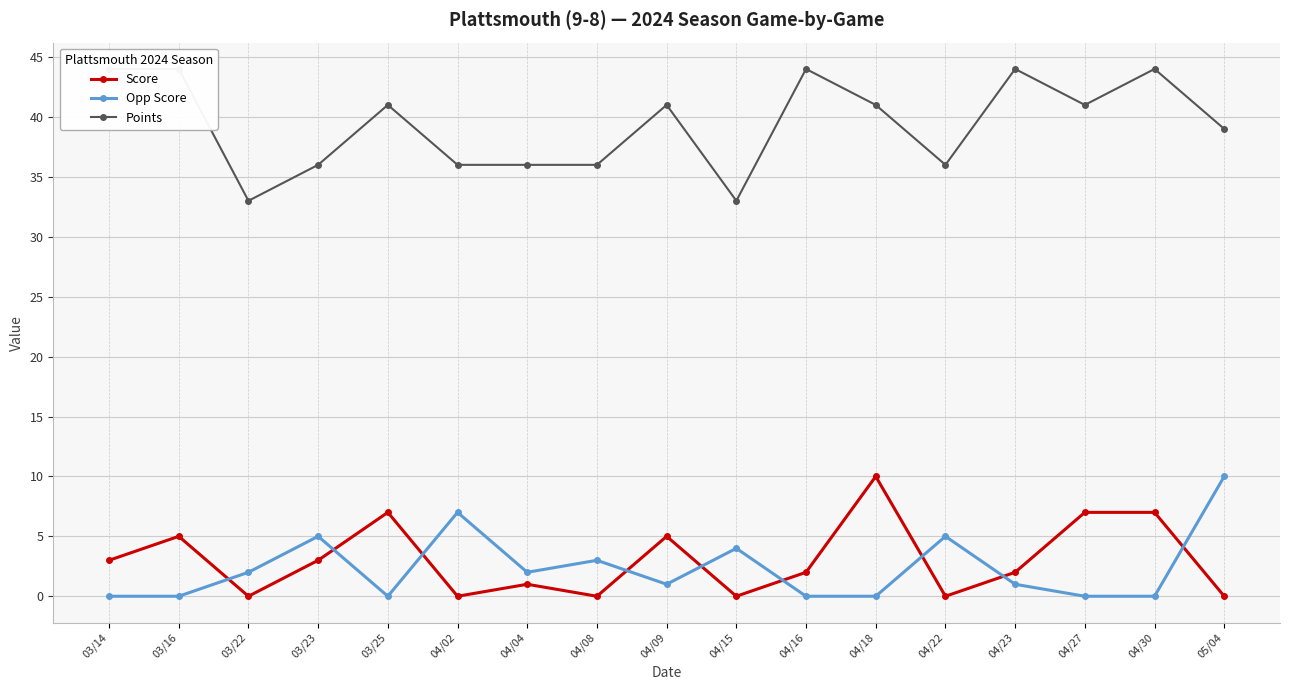

Which series has the widest spread of values?

Points